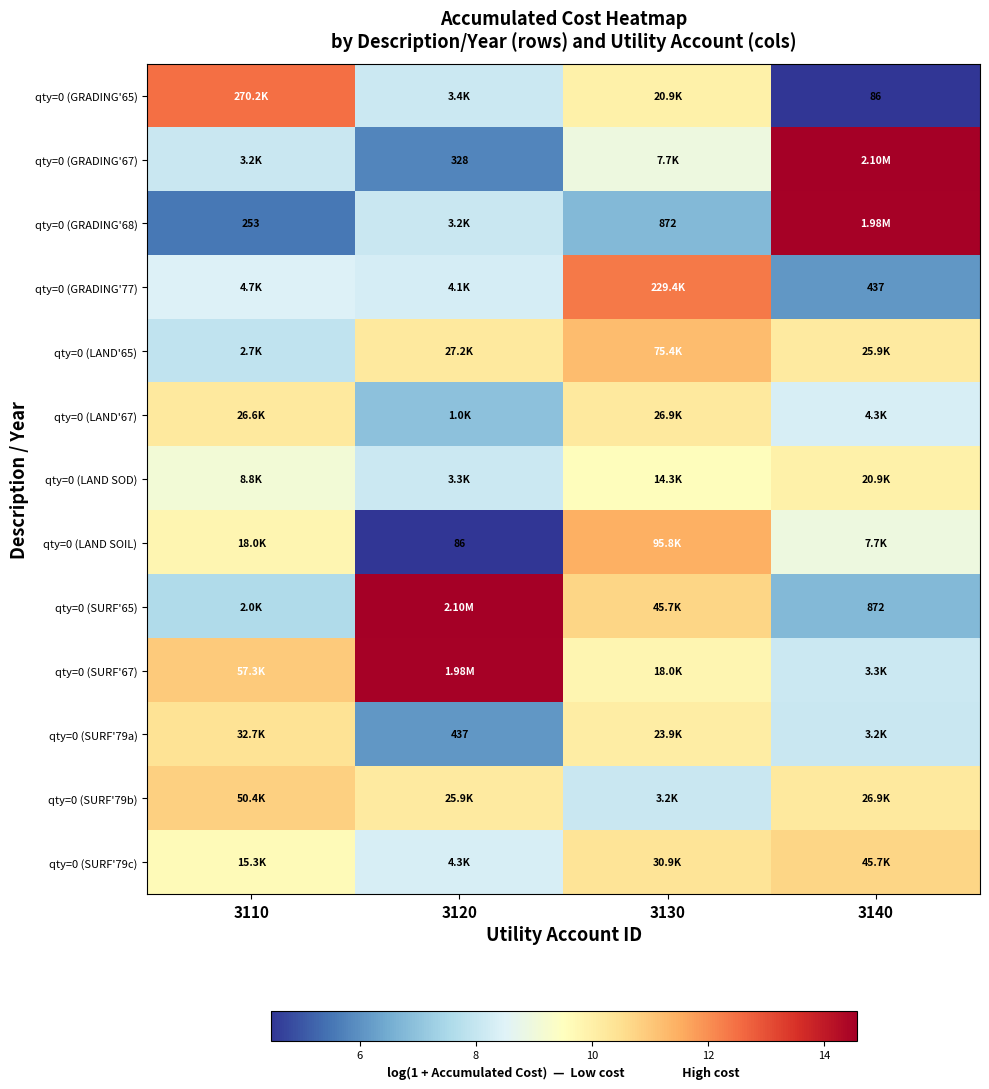

What is the average value of the qty=0 (GRADING'77) series?

8.8